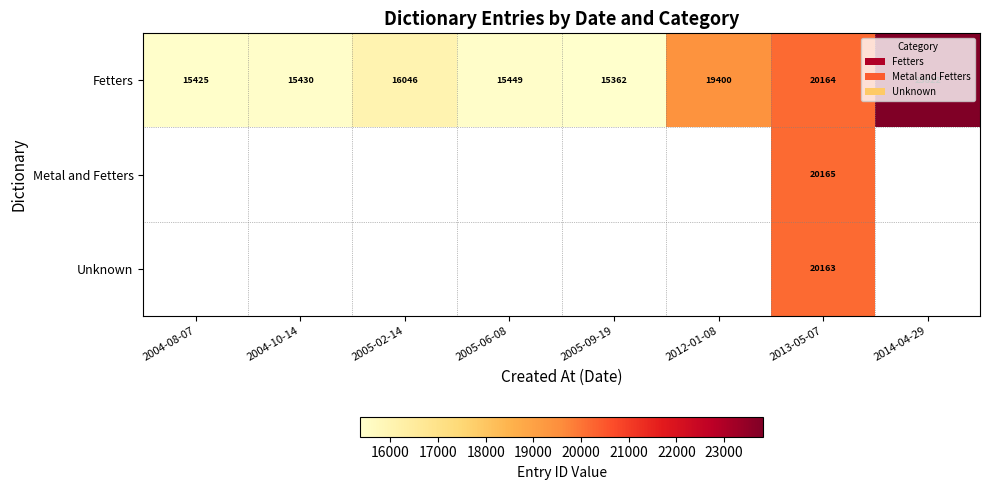

What is the total value across all series at 2013-05-07?

60492